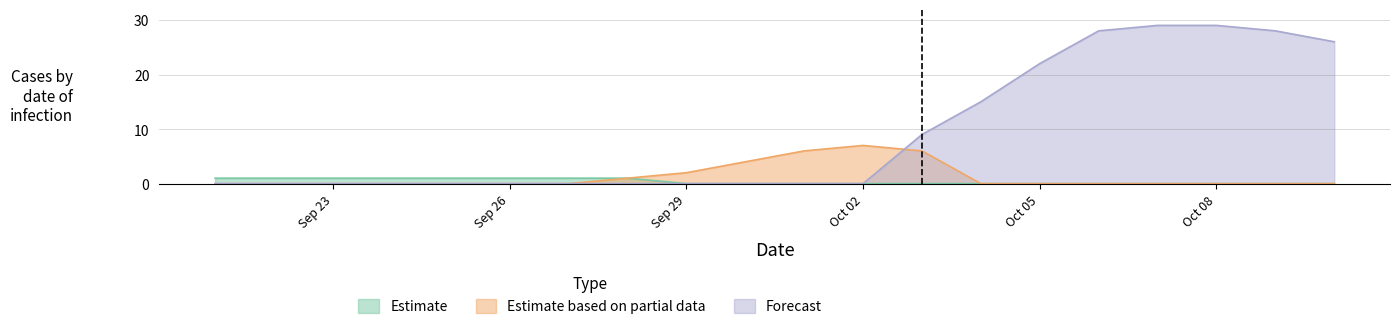

Which series has the largest range (max minus min)?

Forecast